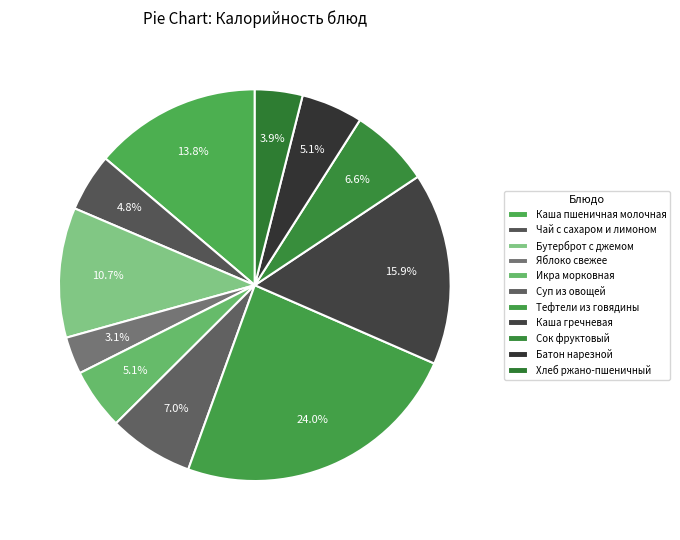

How many segments does this pie chart have?

11